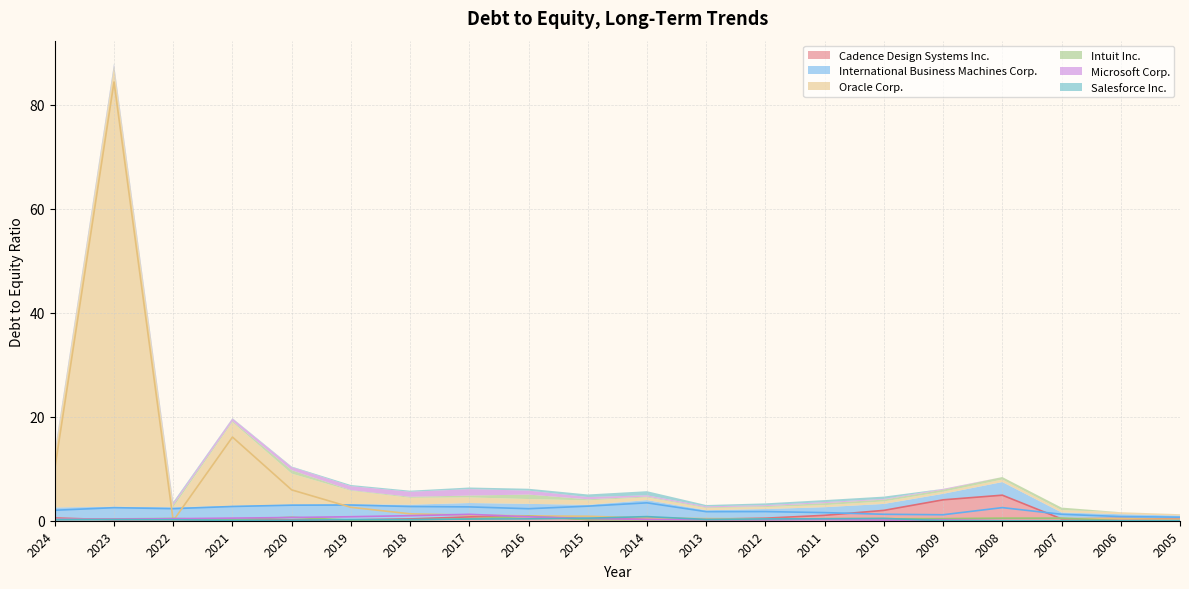

At which label is International Business Machines Corp. closest to 2?

2024